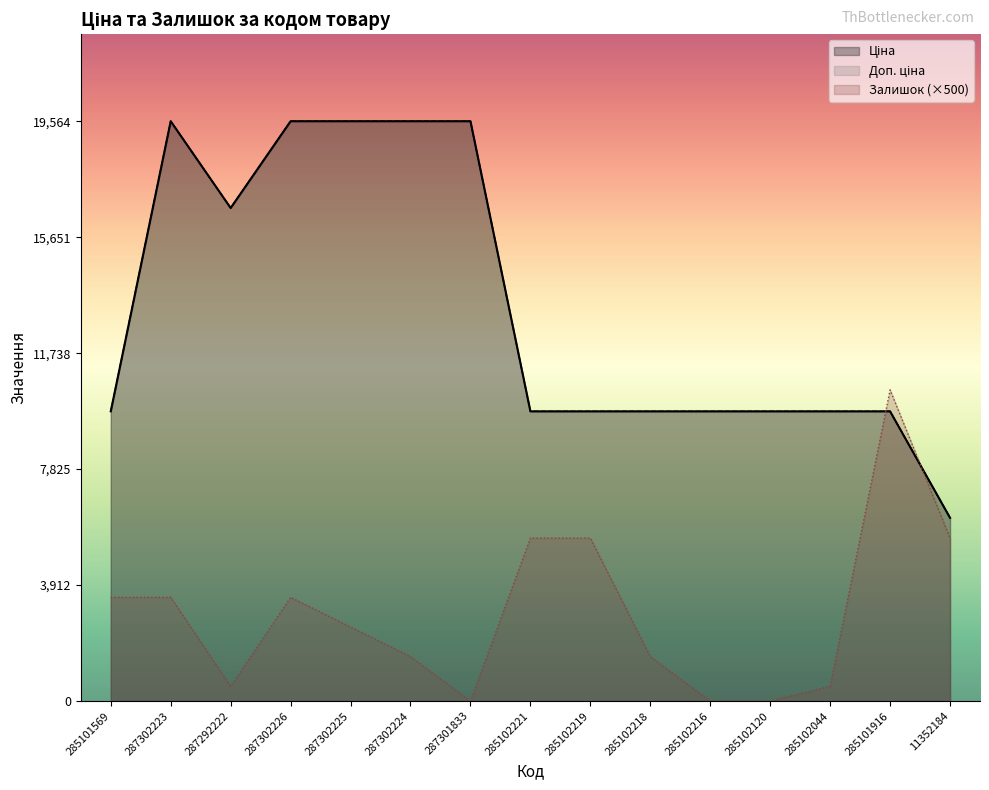

What is the greatest value displayed?

19564.9